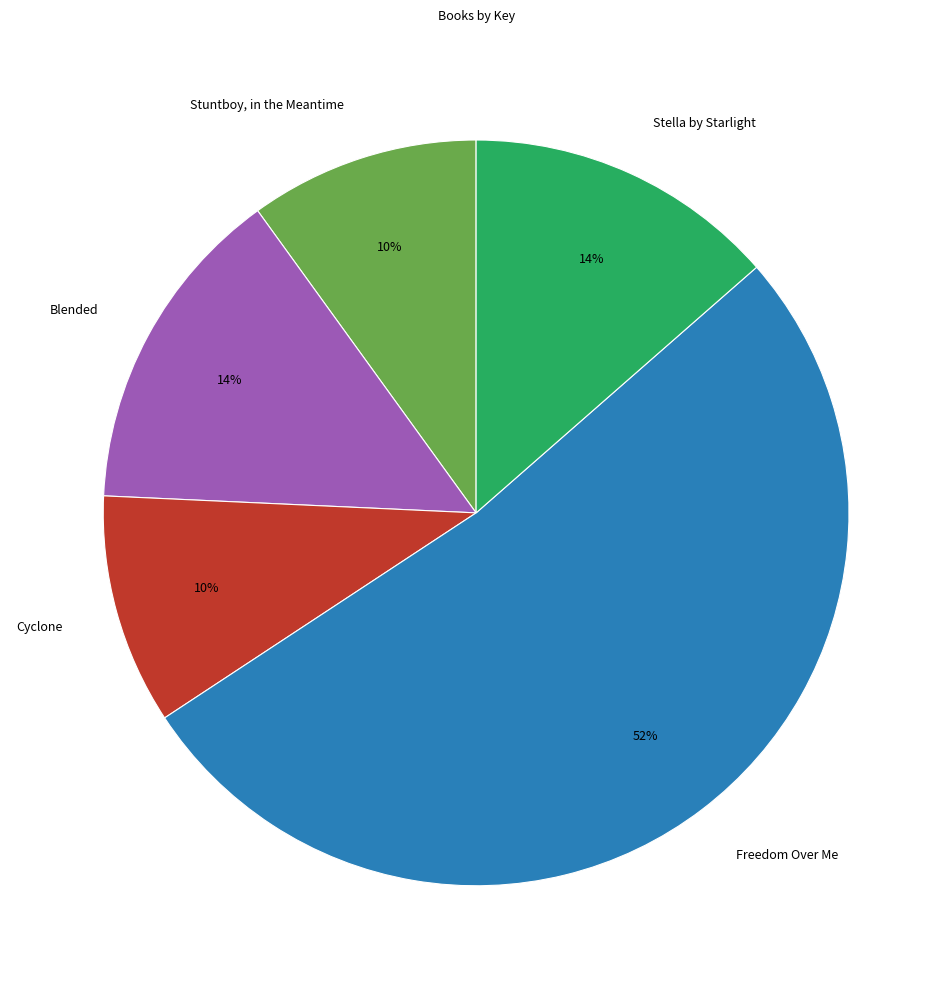

The Cyclone slice represents 24% of the pie. True or false?

False